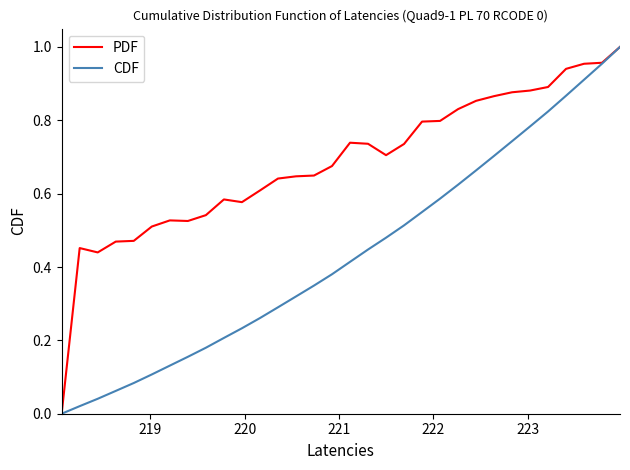

List the series in order of their overall mean, highest first.

PDF, CDF